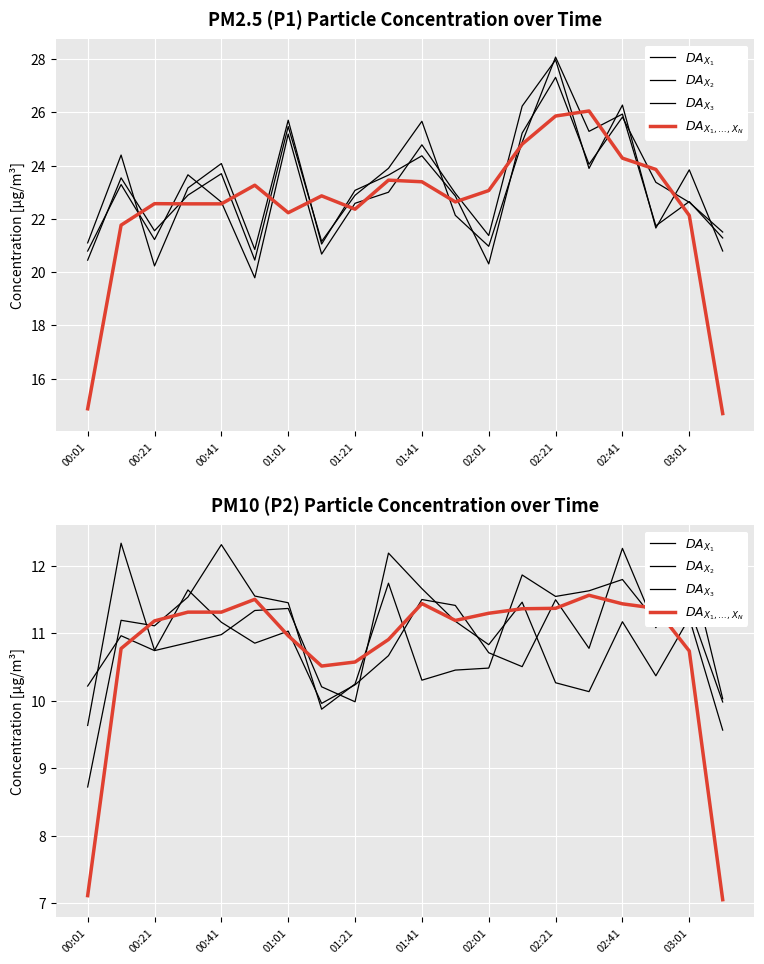

At which label is $DA_{X_3}$ closest to 10?

19